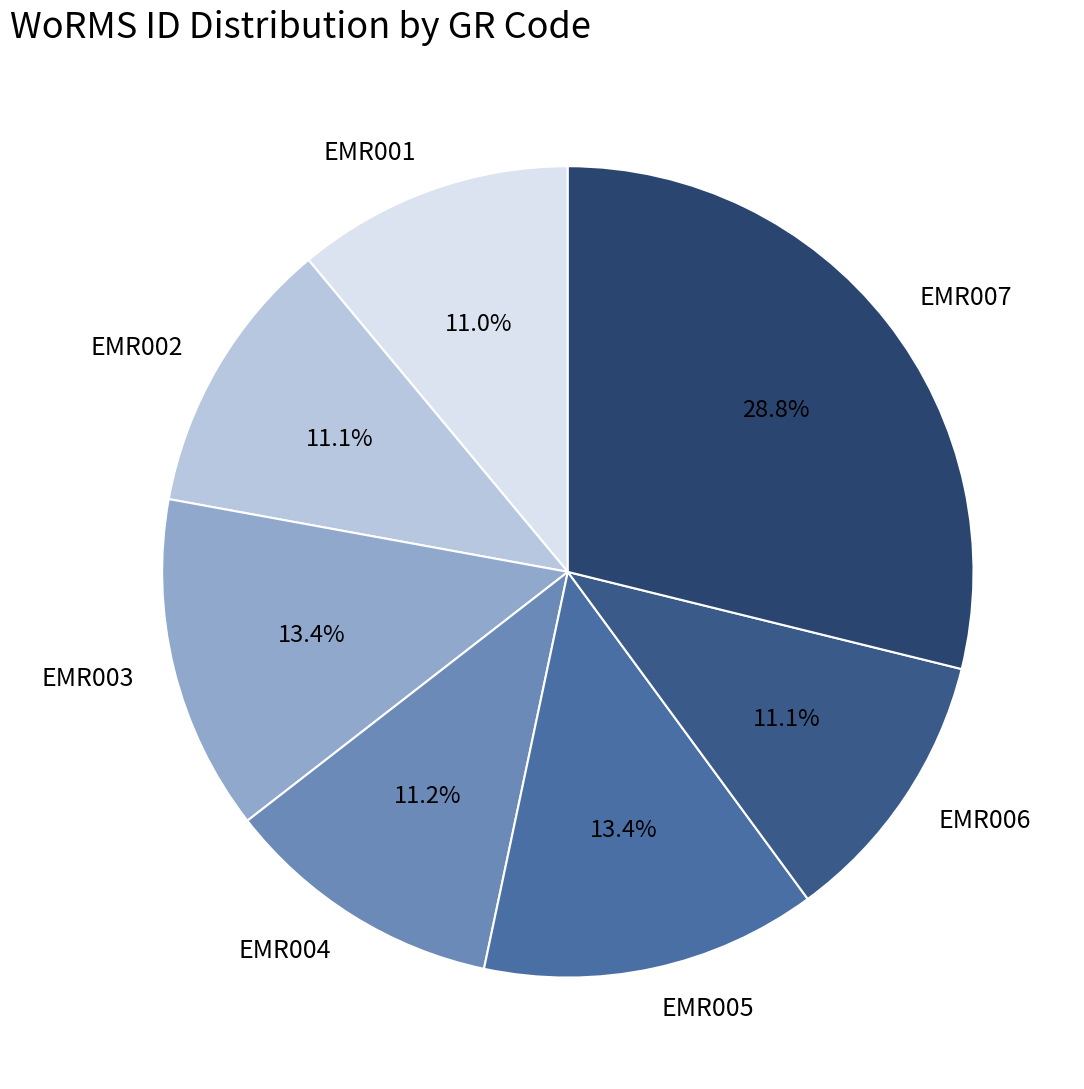

Combined, what portion of the pie is EMR002 and EMR006?

22.2%